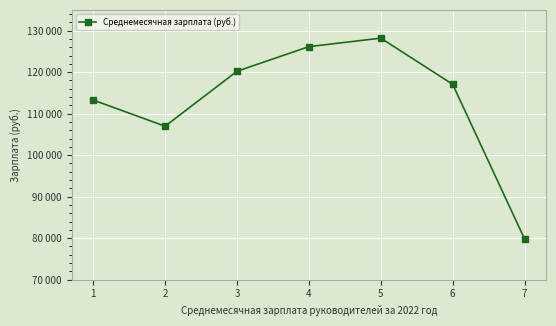

Does the chart have visible grid lines?

Yes